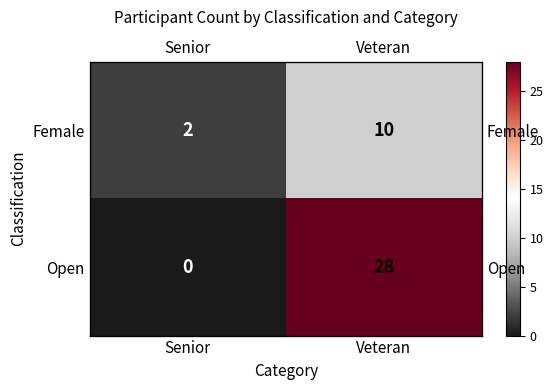

True or false: Female has a value of 6 at Veteran.

False